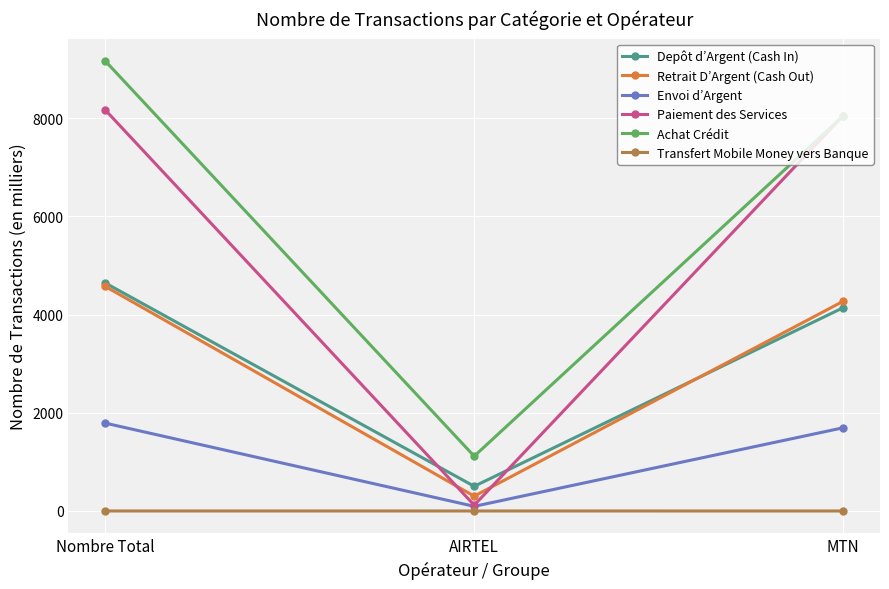

What are all the series names shown in the legend?

Depôt d’Argent (Cash In), Retrait D’Argent (Cash Out), Envoi d’Argent, Paiement des Services, Achat Crédit, Transfert Mobile Money vers Banque